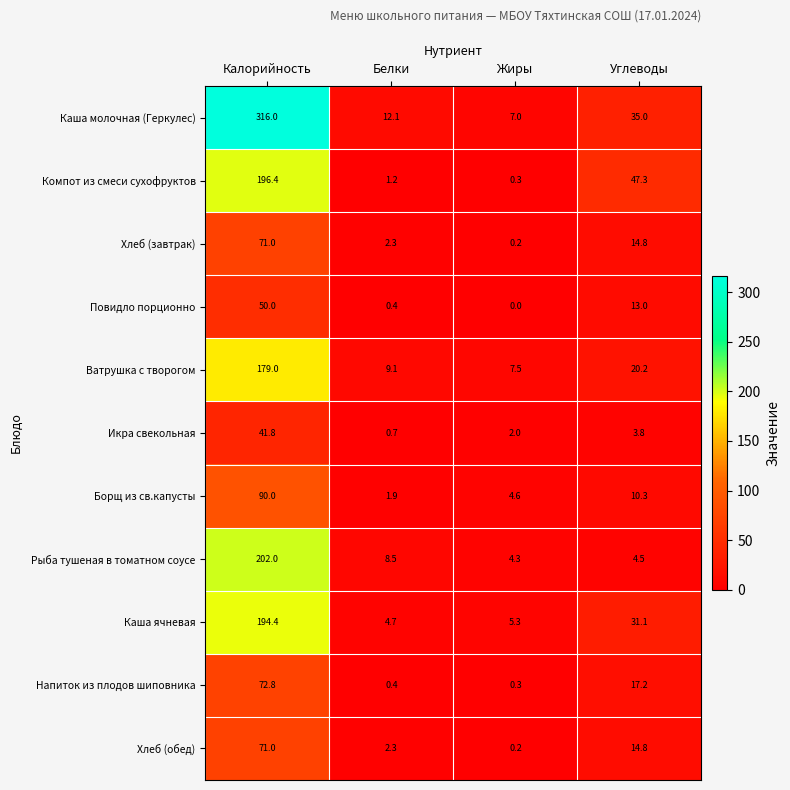

The value of Каша молочная (Геркулес) at Калорийность is 316.0. True or false?

True